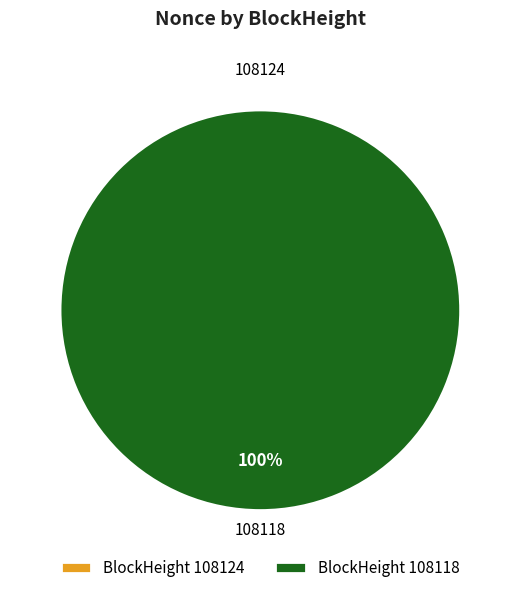

True or false: 108124 accounts for 1% of the total.

False